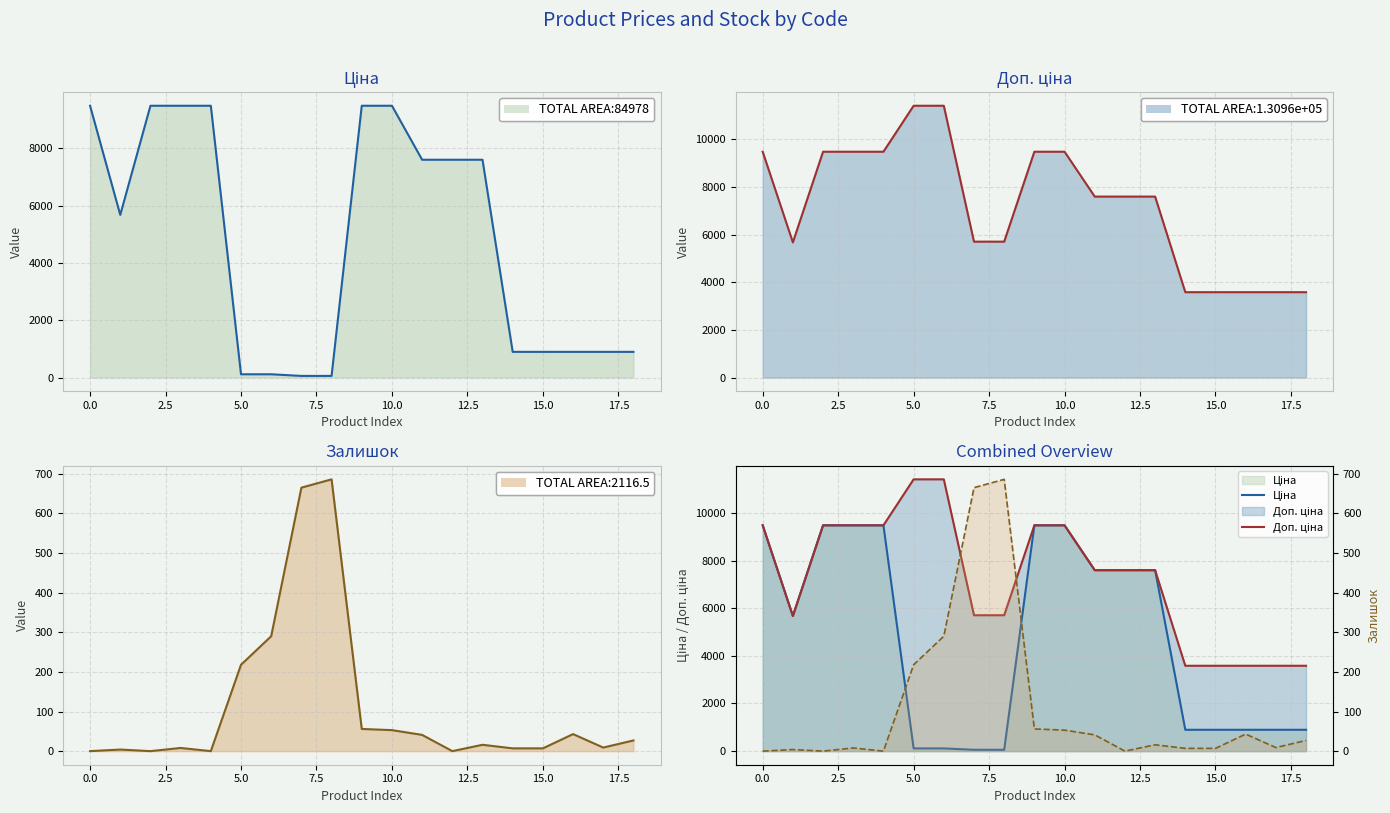

Rank the series by their average value, from lowest to highest.

Залишок, Ціна, Доп. ціна